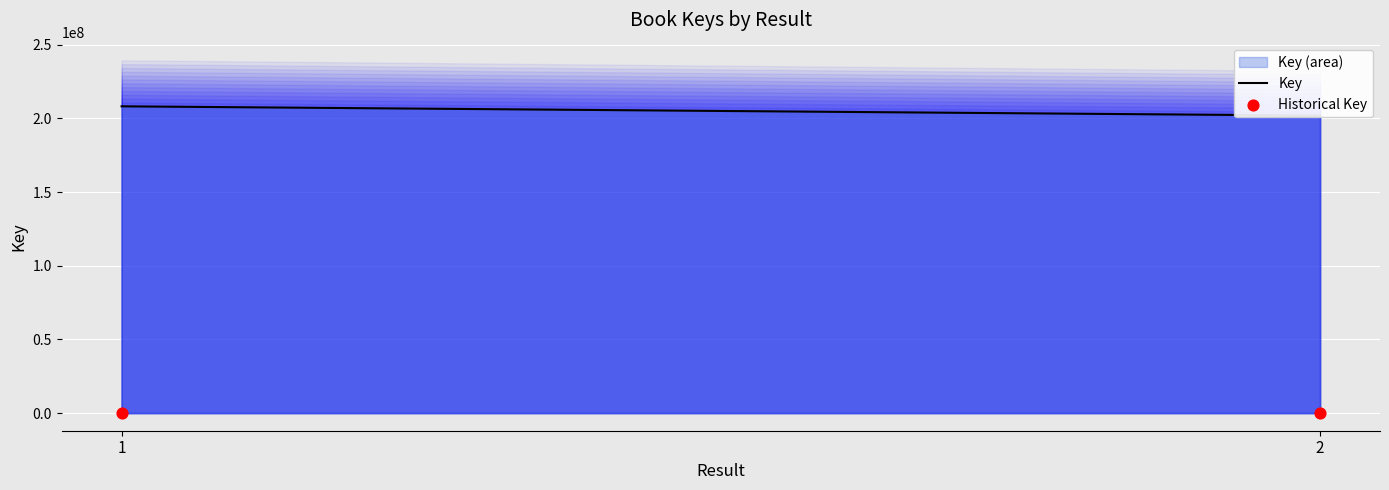

What is the range of Y values (max minus min)?

6295.6